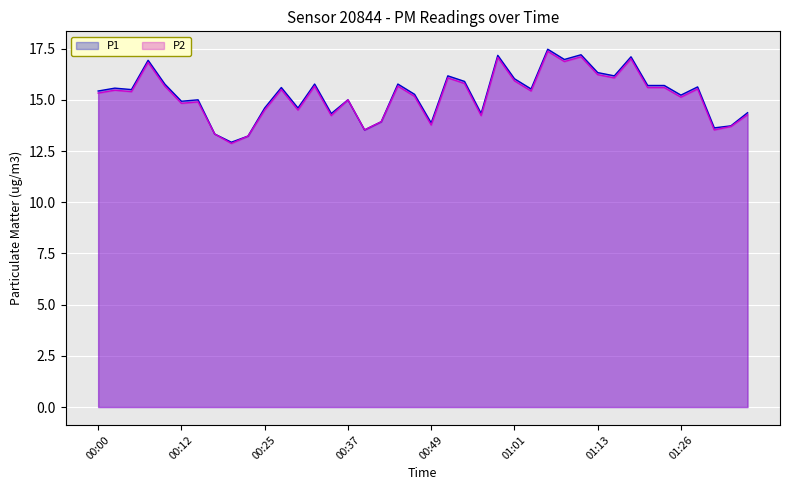

What is the difference between the P2 values at 01:33 and 00:05?

1.7